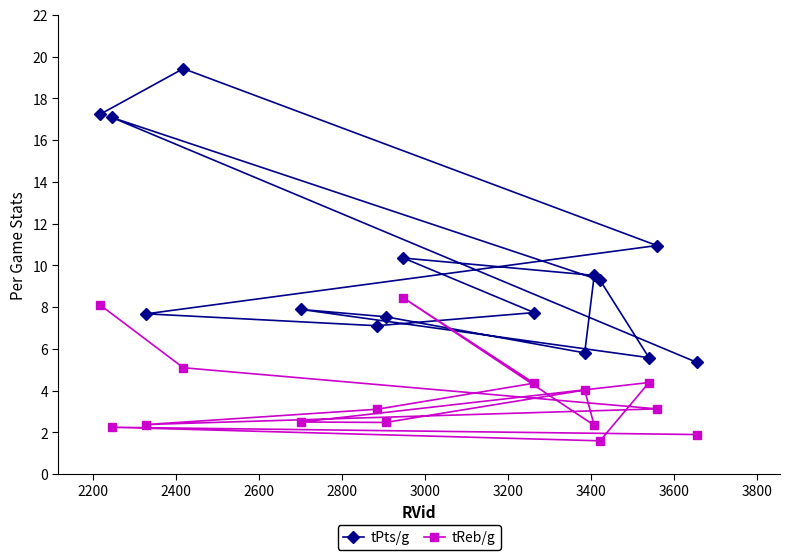

How many interior local peaks does the tPts/g series have?

4